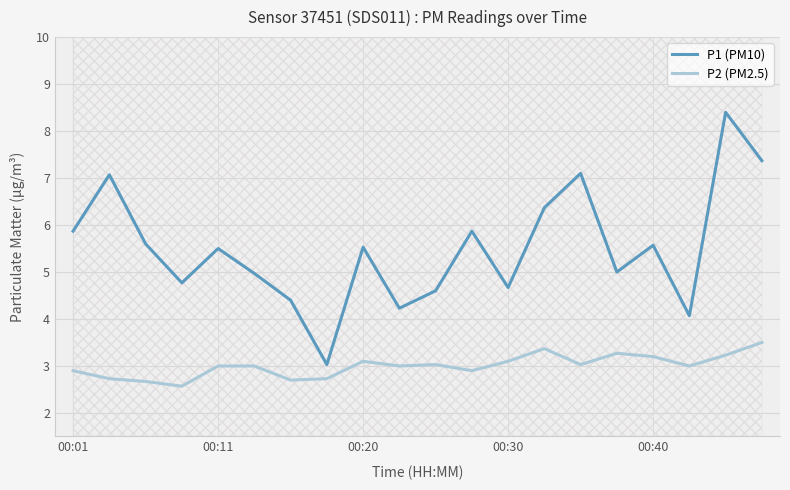

What is the value of the P2 (PM2.5) point at the 12th from the left?

2.9